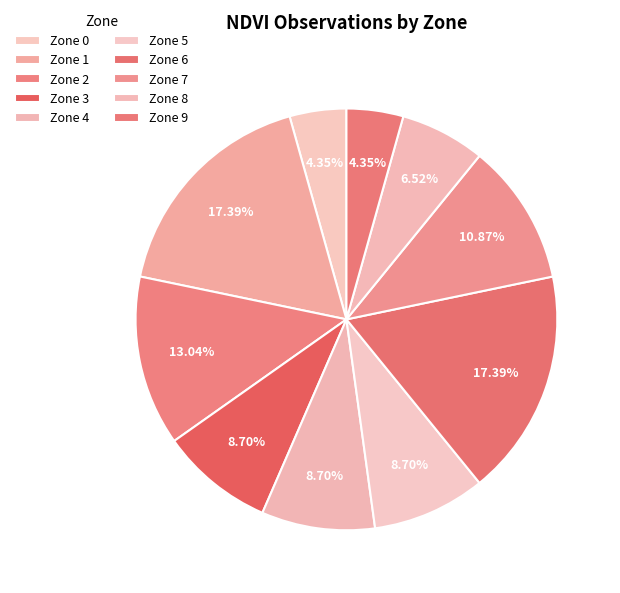

Approximately how many times larger is the value at Zone 6 compared to Zone 9?

4.0